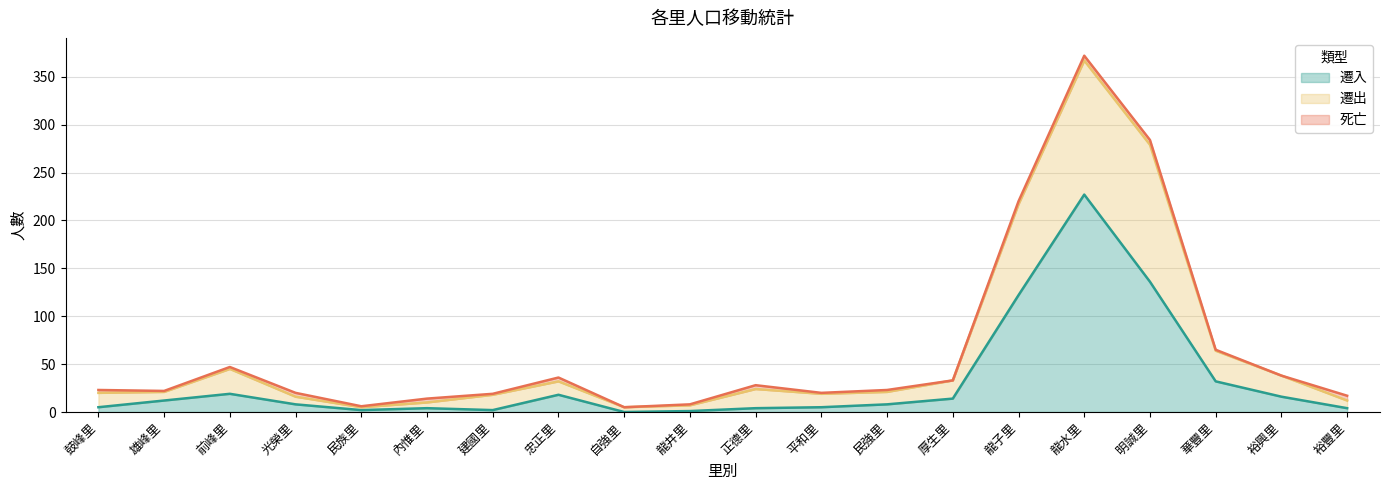

Is the value of 遷出 at 平和里 greater than the value of 遷入 at 裕興里?

Yes